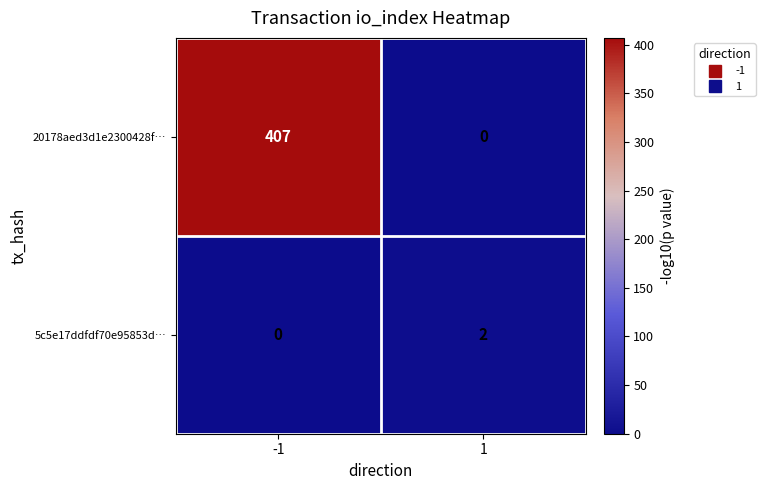

List the series in order of their peak value, highest first.

20178aed3d1e2300428f…, 5c5e17ddfdf70e95853d…